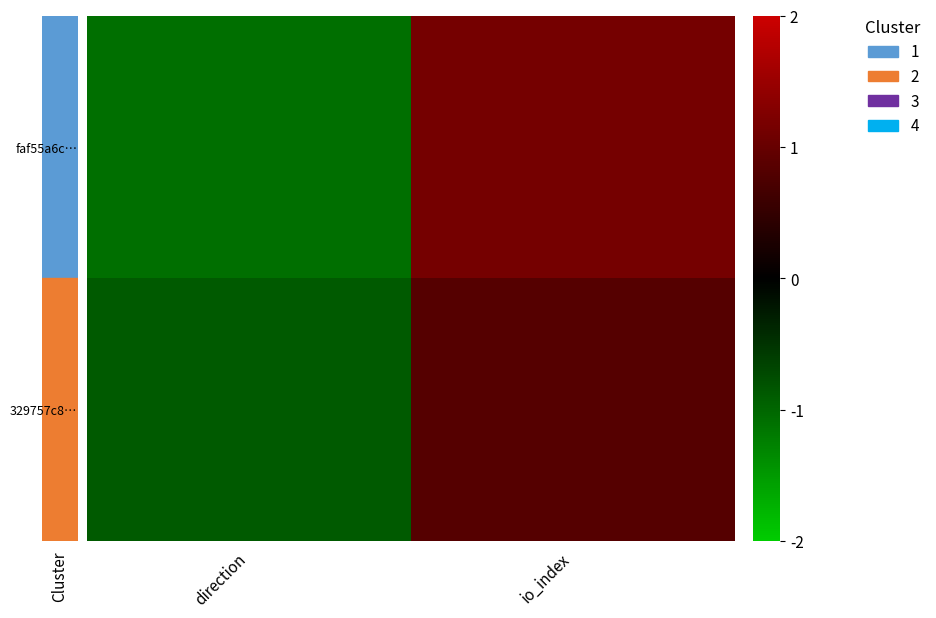

Reading left to right, transcribe all the data shown in this chart.

faf55a6c…: direction=-1.1	io_index=1.1
329757c8…: direction=-0.9	io_index=0.8